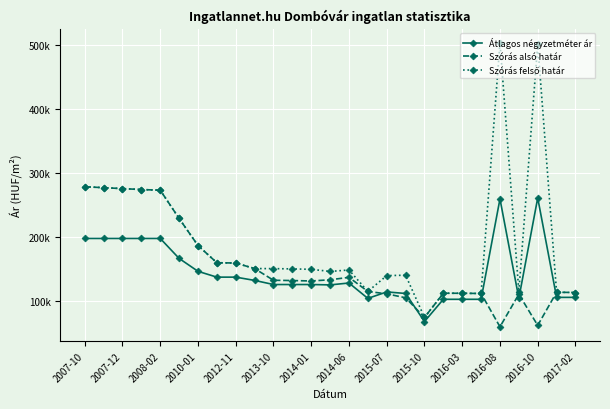

How many interior local peaks does the Szórás alsó határ series have?

4